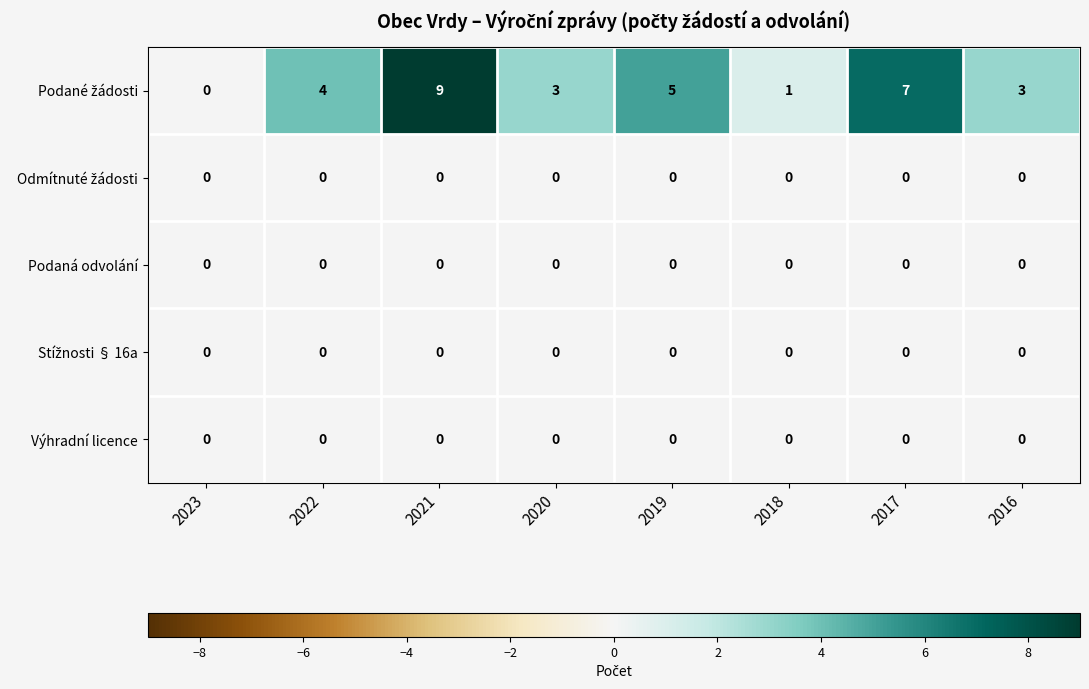

What is the greatest value displayed?

9